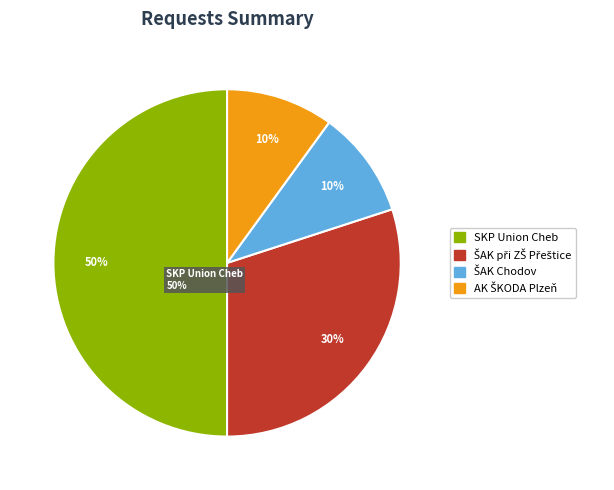

What is the smallest slice in the pie chart?

ŠAK Chodov